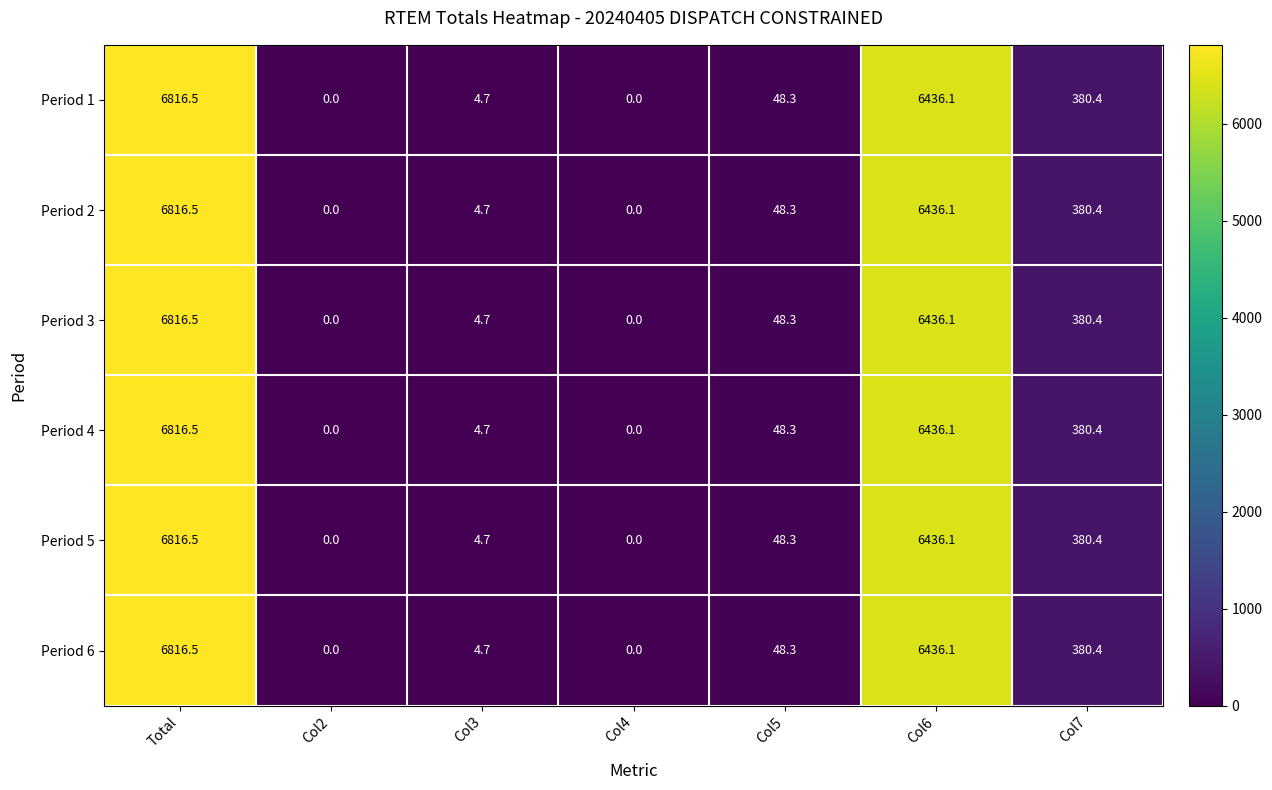

Which category has the highest value in the Period 4 series?

Total